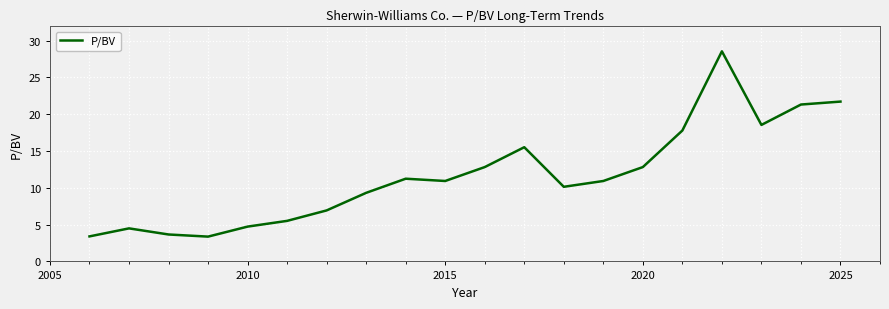

What is the maximum value shown in the chart?

28.6